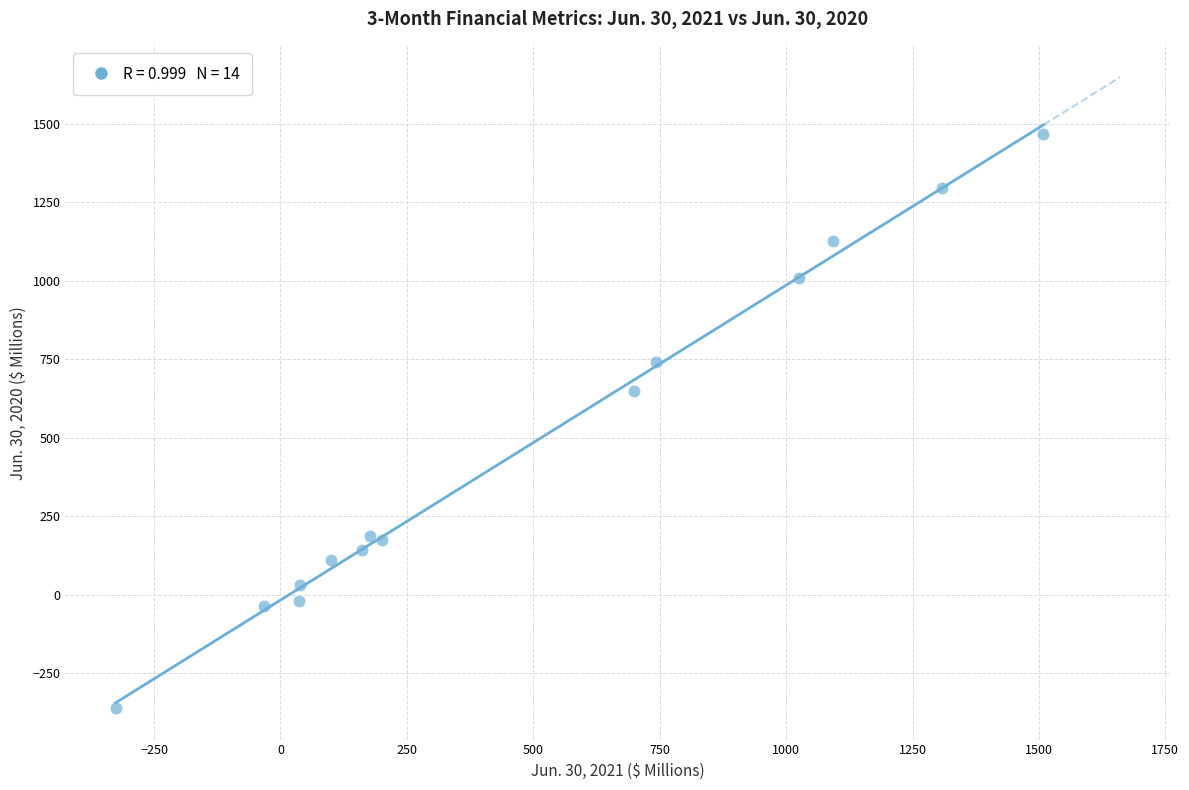

What Y value in the scatter plot is closest to 554?

649